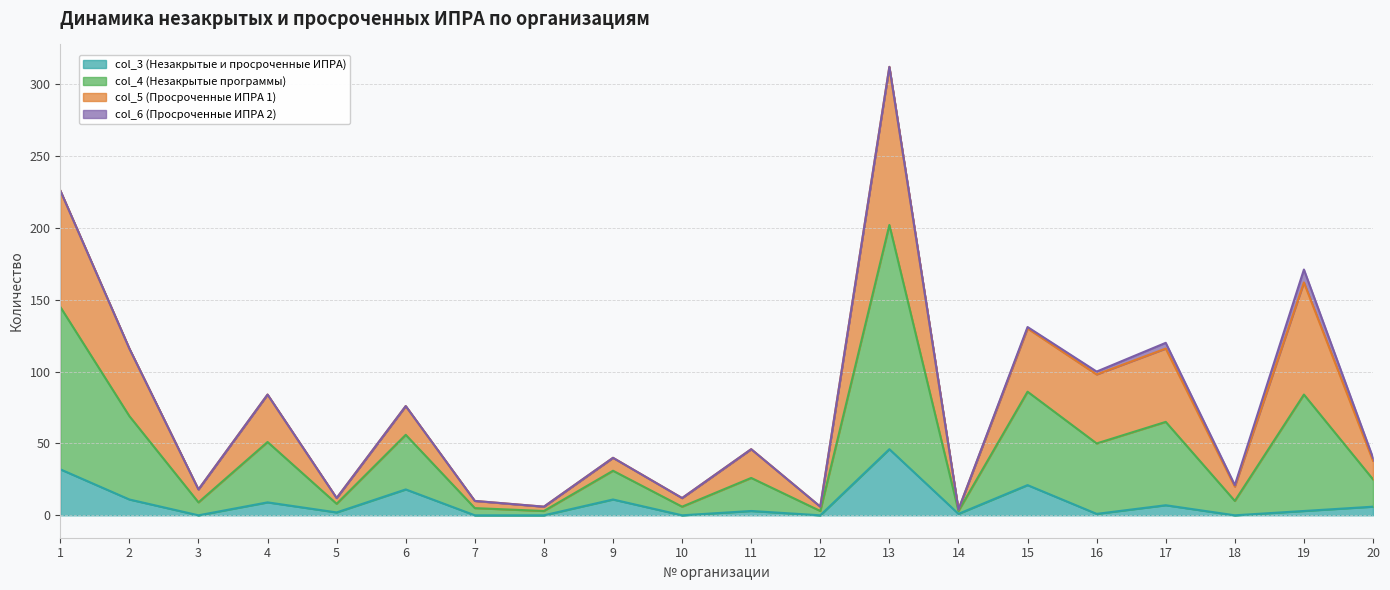

What is the total value across all series at 13?

312